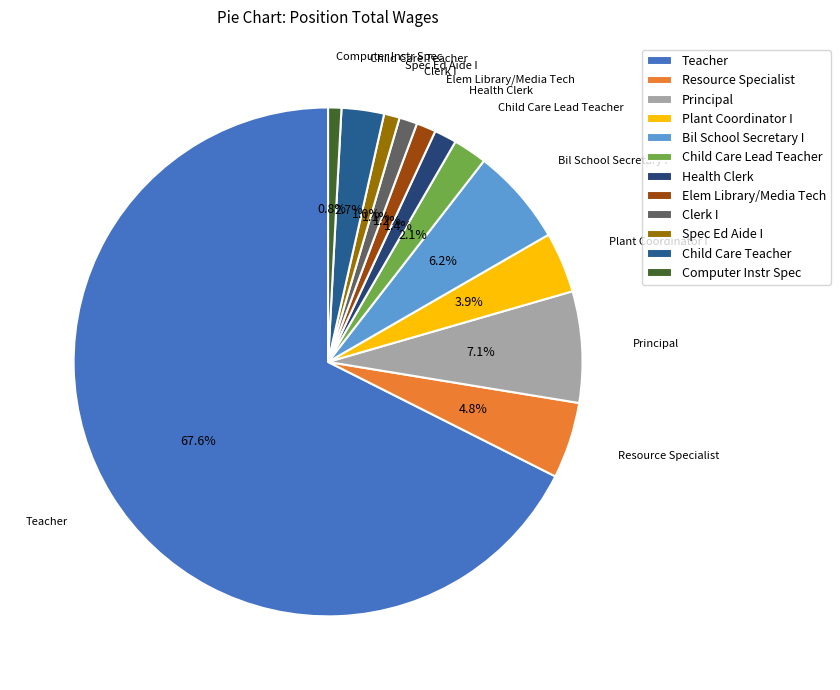

Is it true that Computer Instr Spec is 11% of the pie?

False